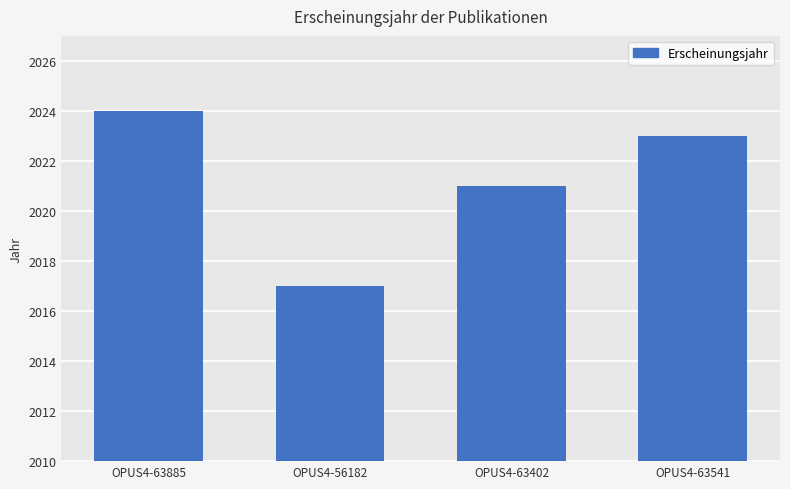

What is the change in value from OPUS4-63885 to OPUS4-63541?

-1